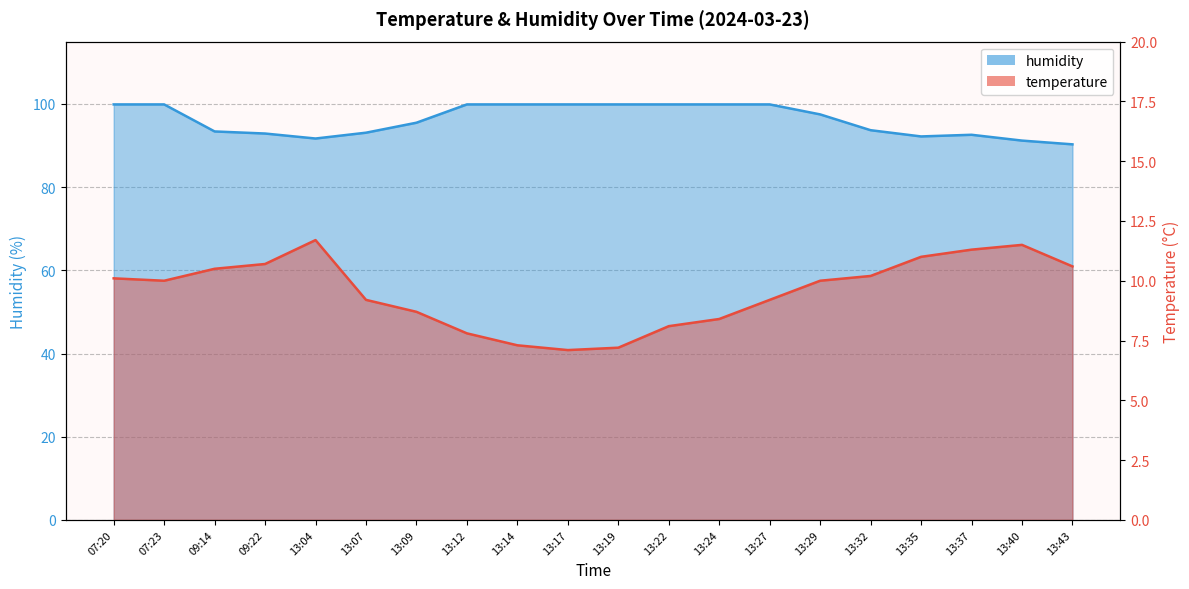

Where is the first local minimum for humidity?

13:04